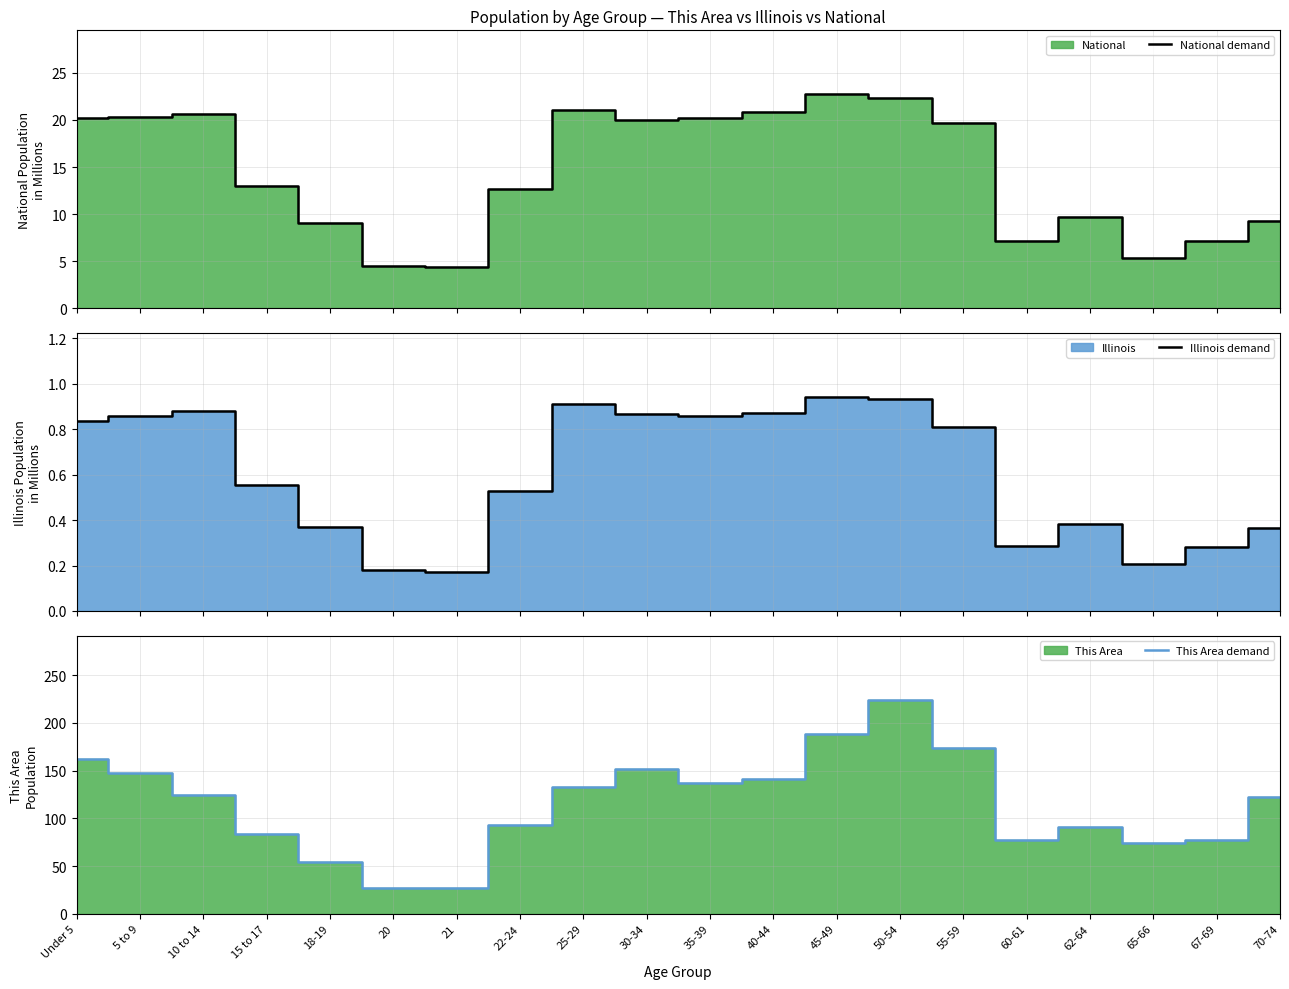

What position from the left is 55-59?

15